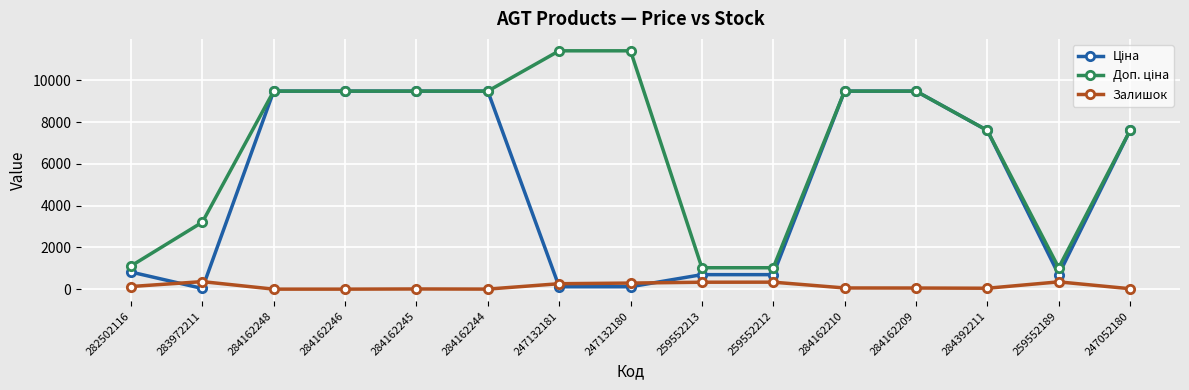

The value of Залишок at 284162246 is 0.0. True or false?

True